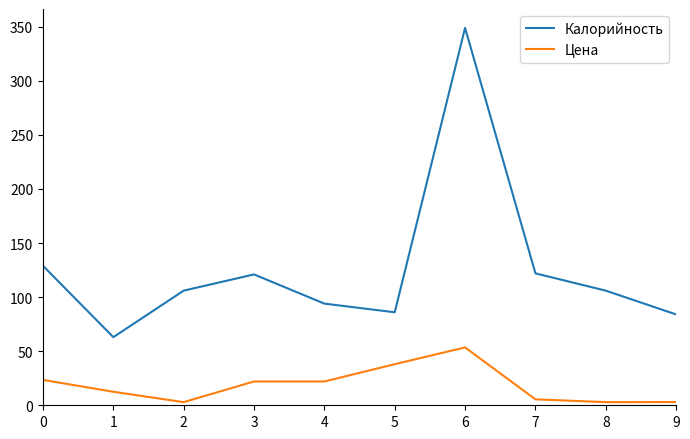

Does the chart display data point markers on the line(s)?

No